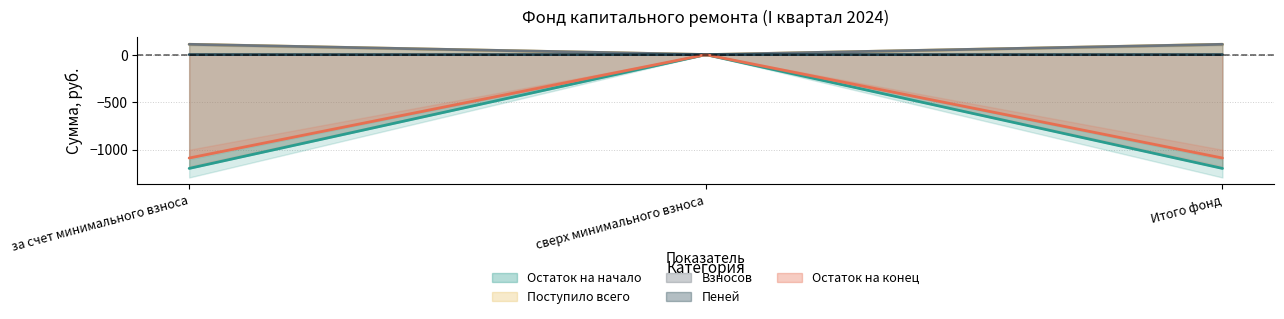

Rank the series at сверх минимального взноса from lowest to highest value.

Остаток на начало, Поступило всего, Взносов, Пеней, Остаток на конец